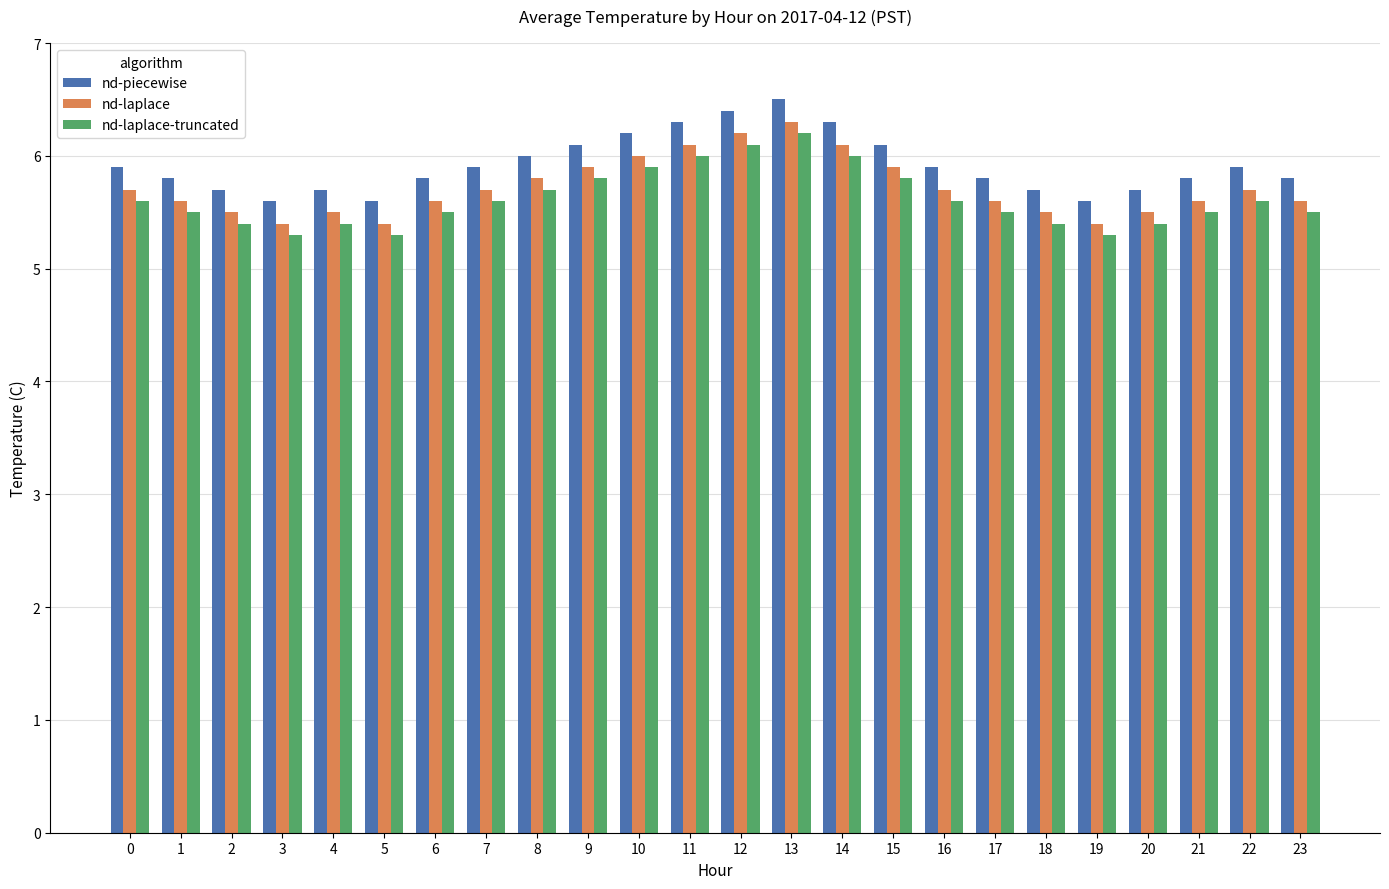

What is the highest value of the nd-piecewise series?

6.5